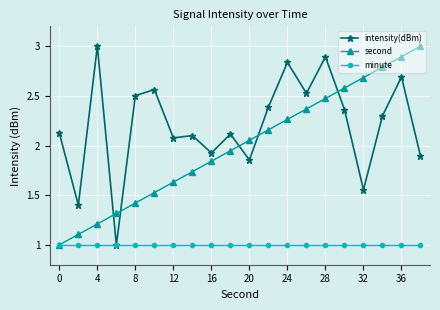

True or false: second and intensity(dBm) intersect in this chart.

True